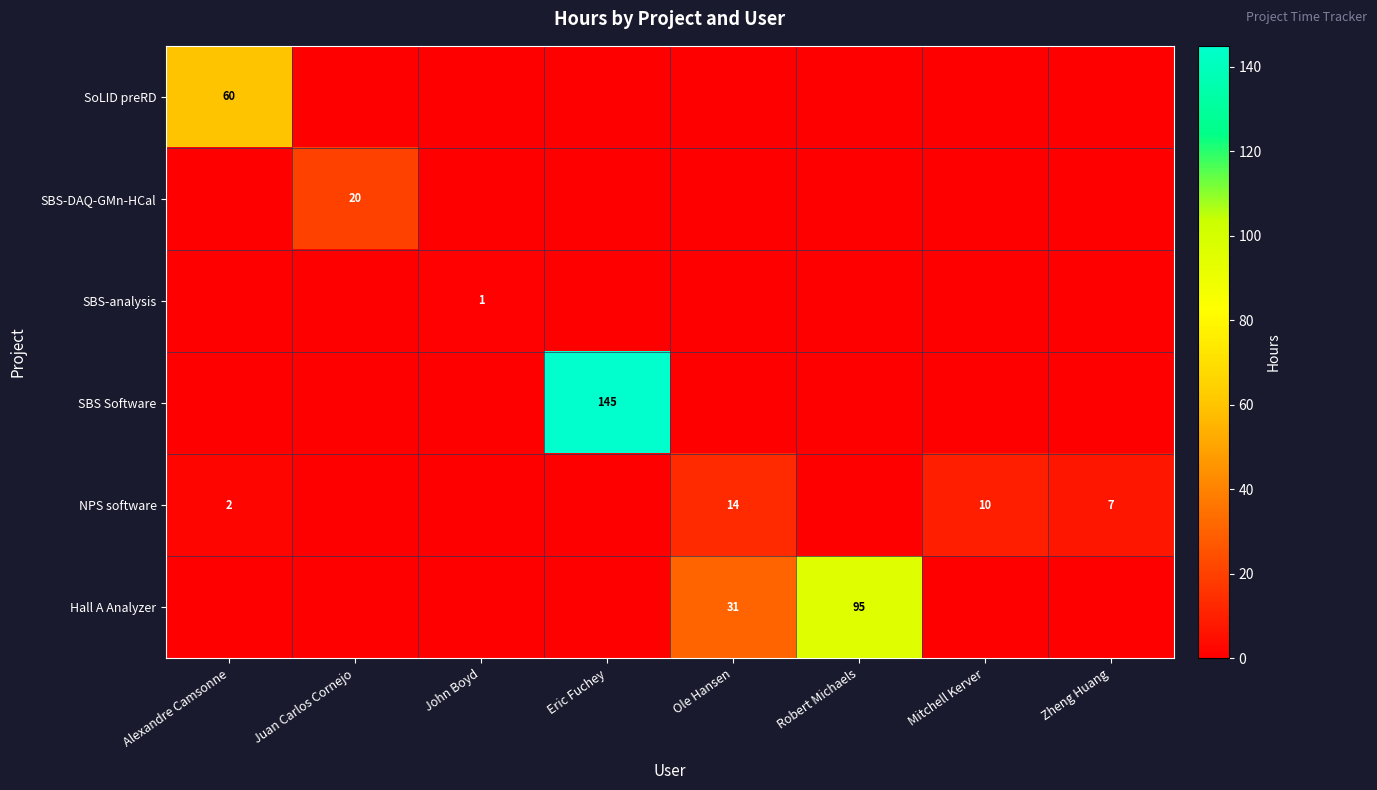

At how many categories does at least one series exceed 117?

1